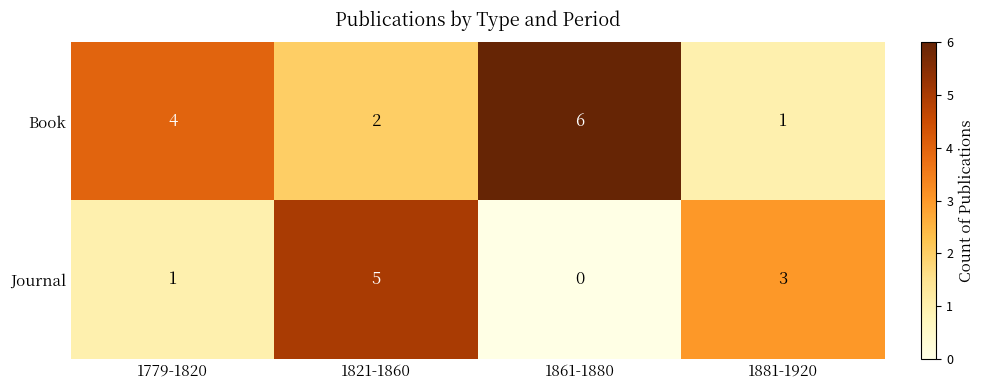

Rank the categories by Journal value from highest to lowest.

1821-1860, 1881-1920, 1779-1820, 1861-1880